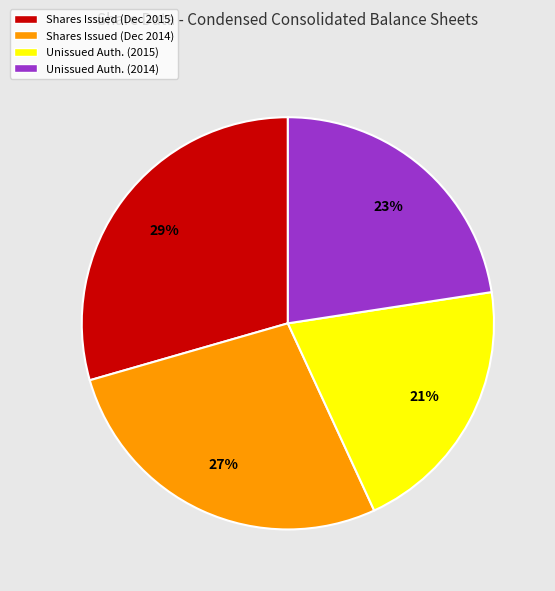

To the nearest percent, what is the combined percentage of Unissued Auth. (2015) and Shares Issued (Dec 2015)?

50%